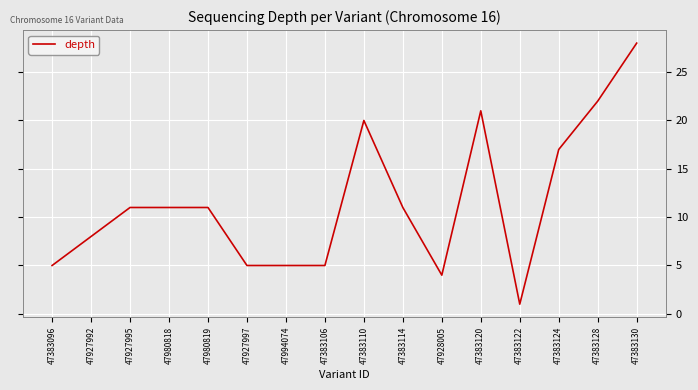

What position from the left is 47383130?

16